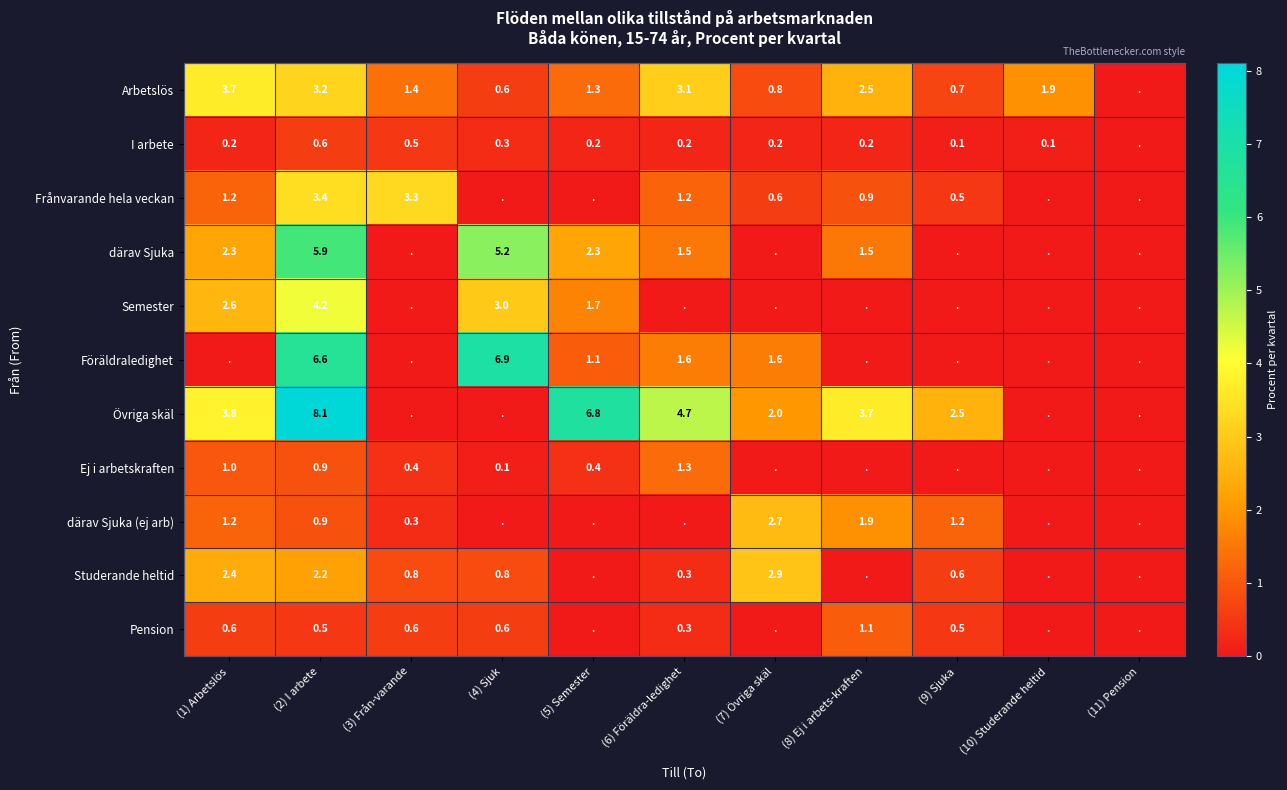

True or false: Frånvarande hela veckan has a value of 3.3 at (3) Från-varande.

True